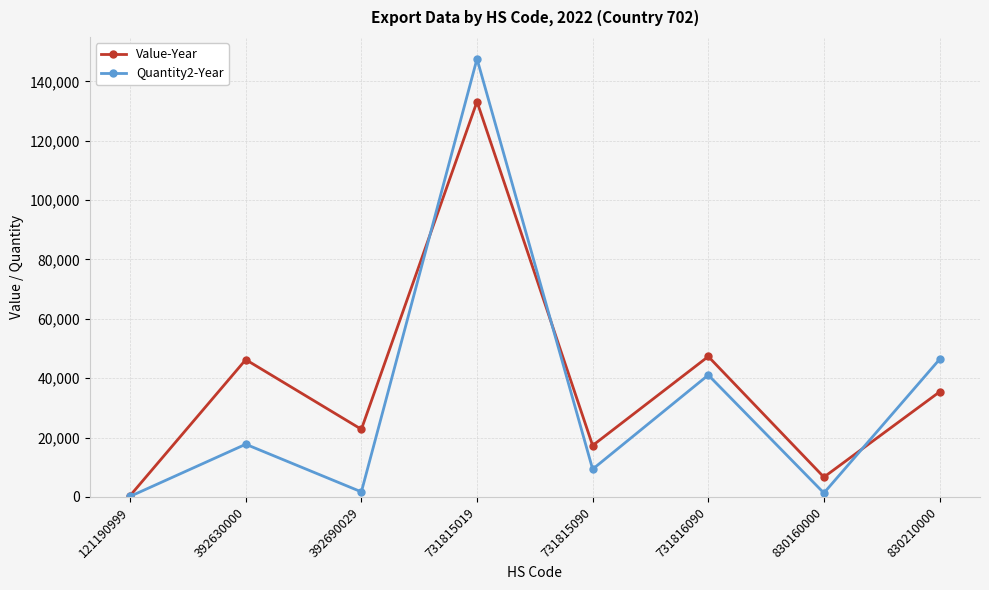

How many series are shown in this chart?

2